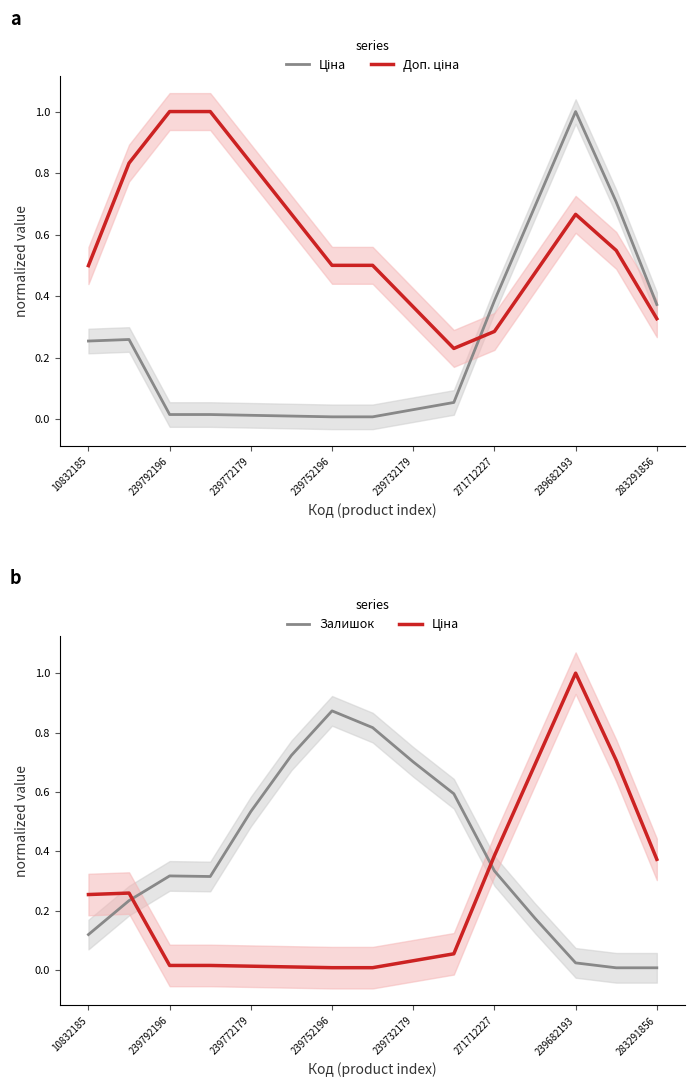

True or false: Залишок and Ціна cross at least once.

True